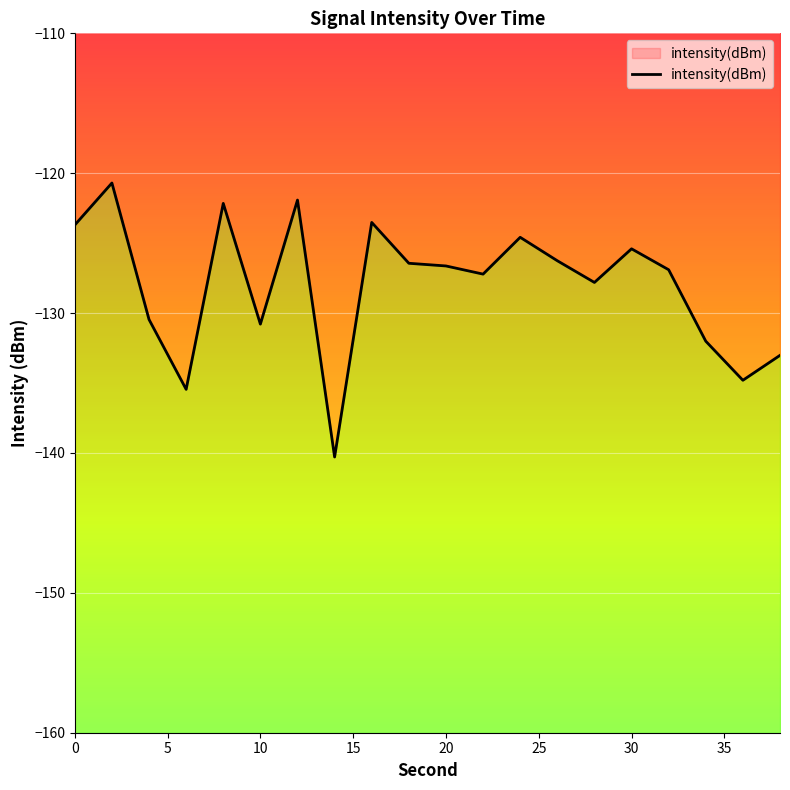

True or false: the data has more than 2 interior local peaks.

True